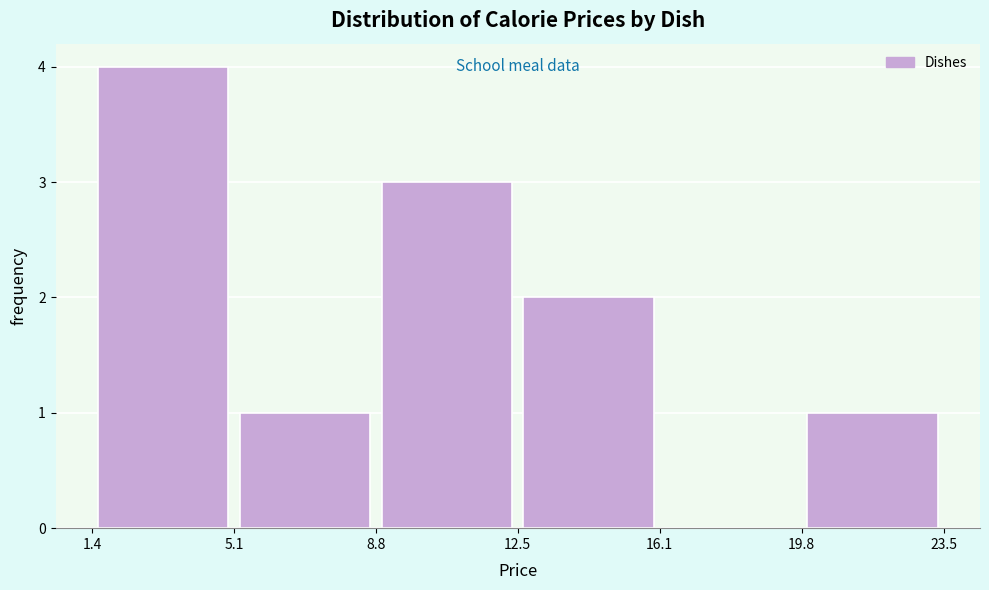

How tall is the bar that spans 8.8 to 12.5 on the x-axis? The values are not printed on the chart, so give them approximately, as read against the axis.

3